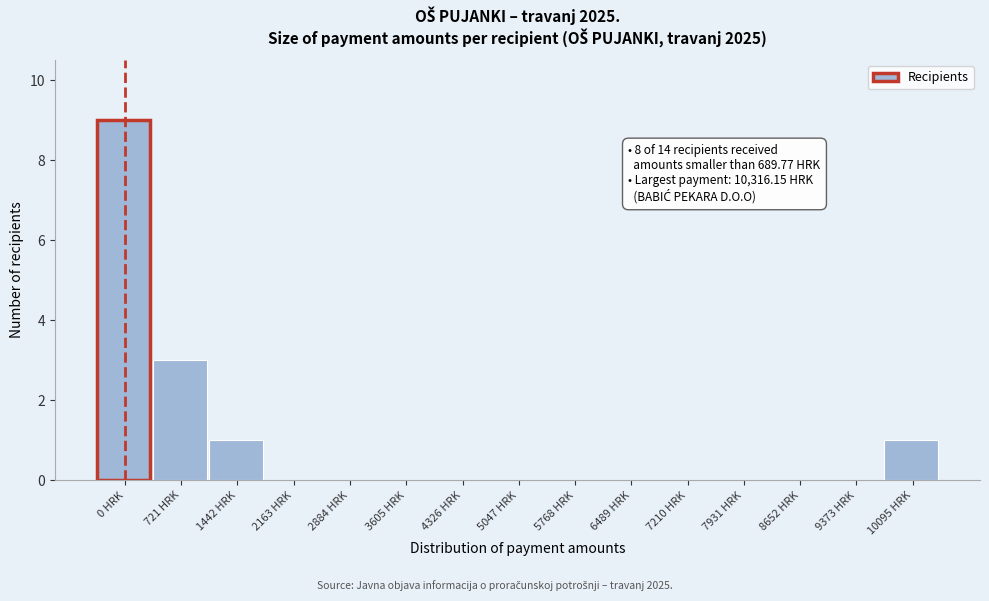

Reading right to left, transcribe all the data shown in this chart.

10095 HRK=1	9373 HRK=0	8652 HRK=0	7931 HRK=0	7210 HRK=0	6489 HRK=0	5768 HRK=0	5047 HRK=0	4326 HRK=0	3605 HRK=0	2884 HRK=0	2163 HRK=0	1442 HRK=1	721 HRK=3	0 HRK=9